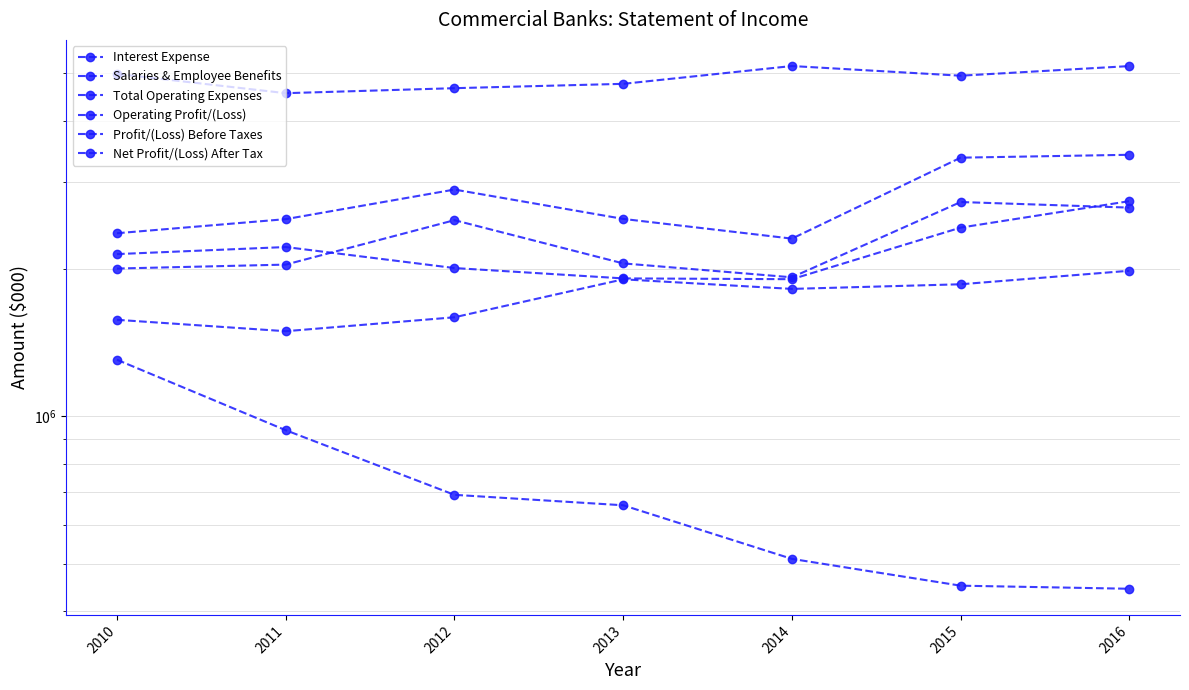

Does the chart have visible grid lines?

Yes